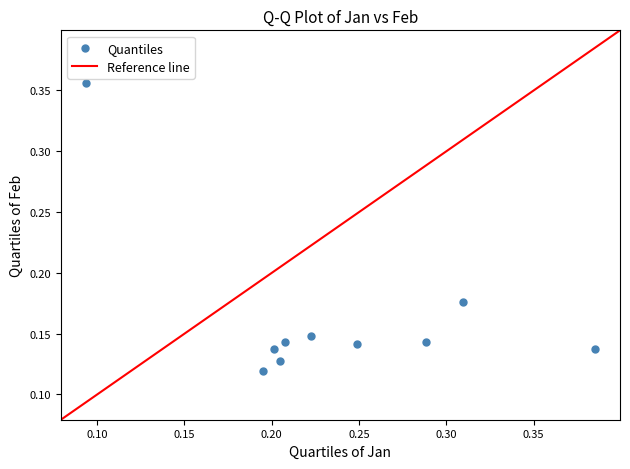

What is the range of X values (max minus min)?

0.3